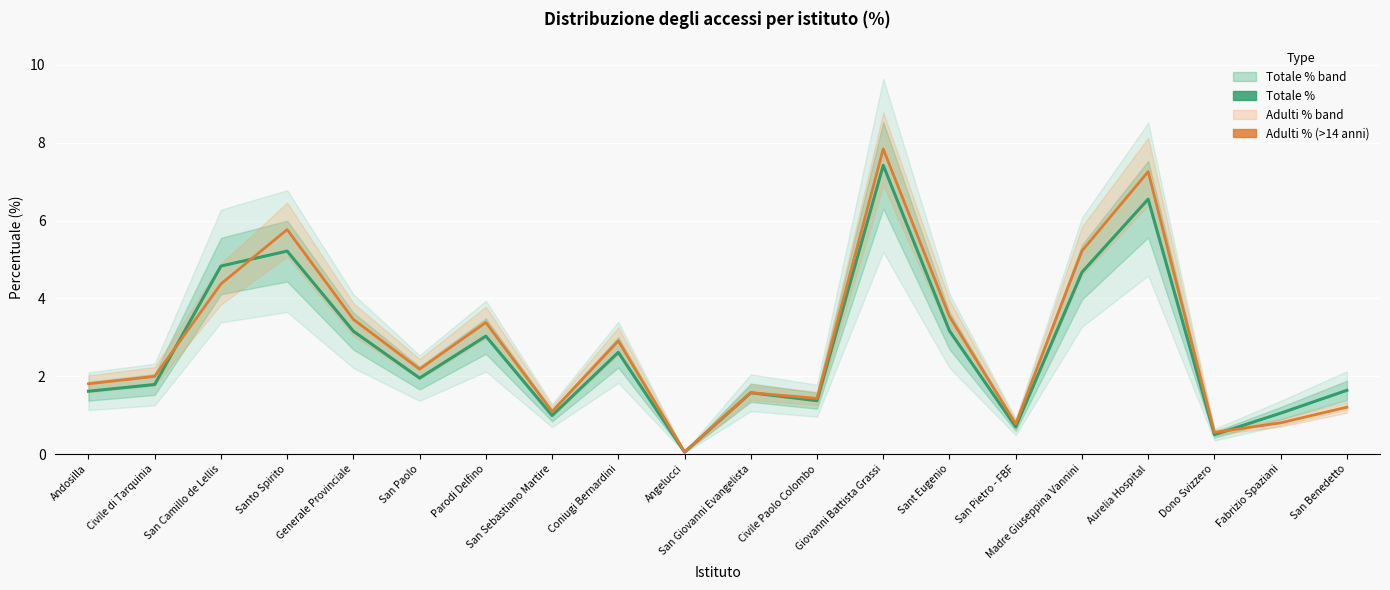

What are all the series names shown in the legend?

Totale %, Adulti % (>14 anni)